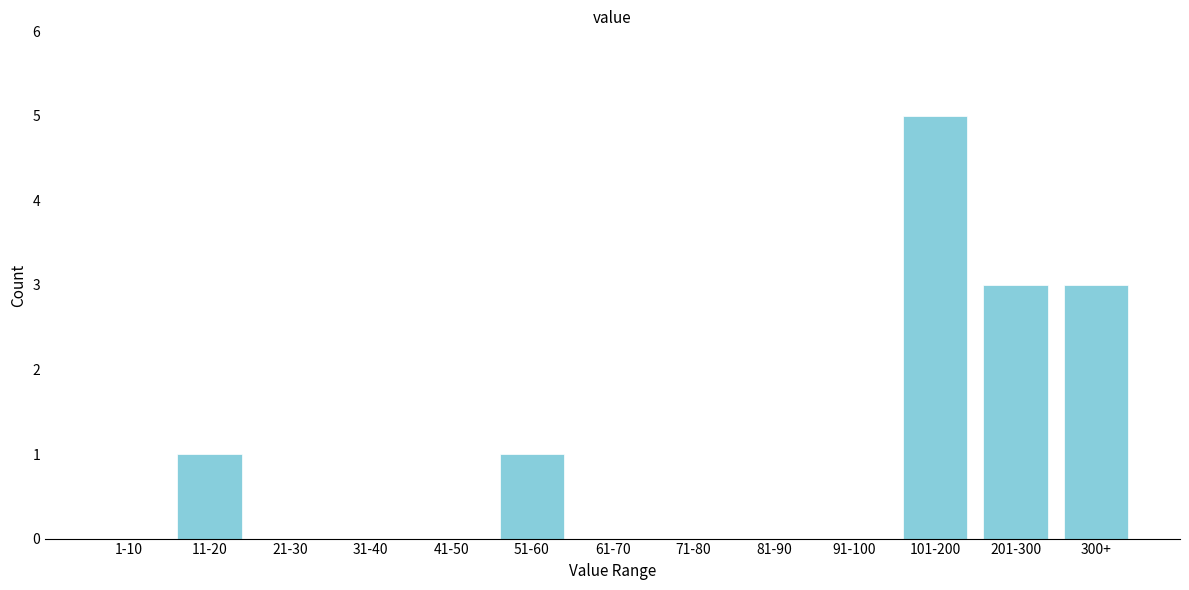

Reading left to right, what are all the values shown in this chart?

1-10=0	11-20=1	21-30=0	31-40=0	41-50=0	51-60=1	61-70=0	71-80=0	81-90=0	91-100=0	101-200=5	201-300=3	300+=3